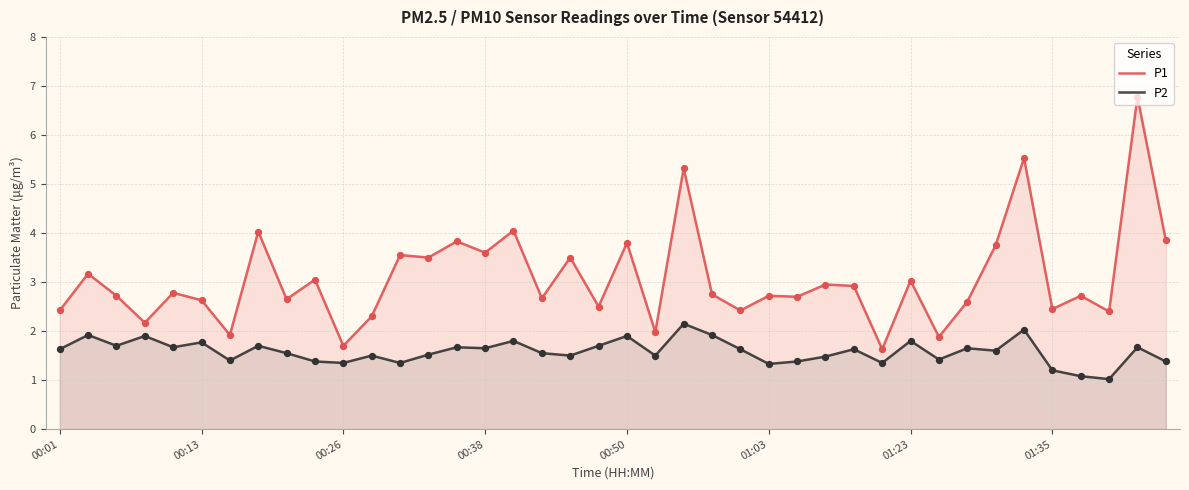

Is the value of P2 at 33 greater than the value of P1 at 21?

No